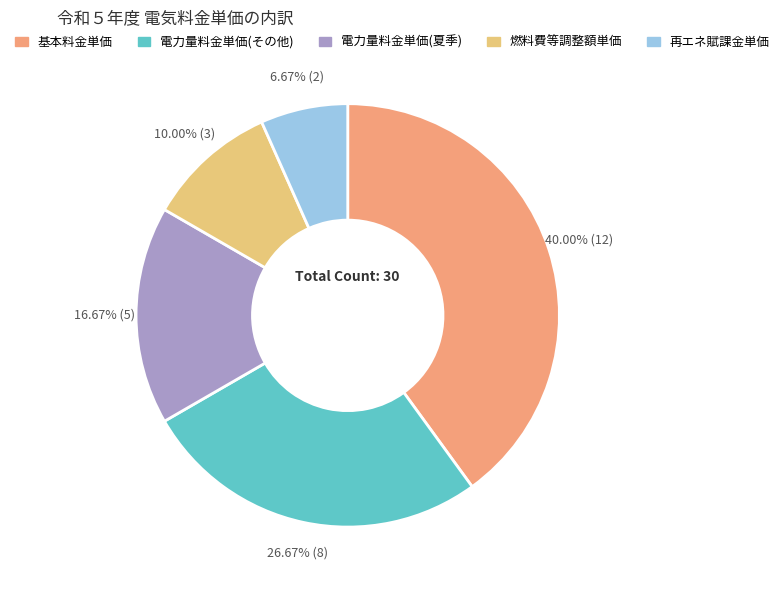

Between 基本料金単価 and 電力量料金単価(その他), which is larger?

基本料金単価